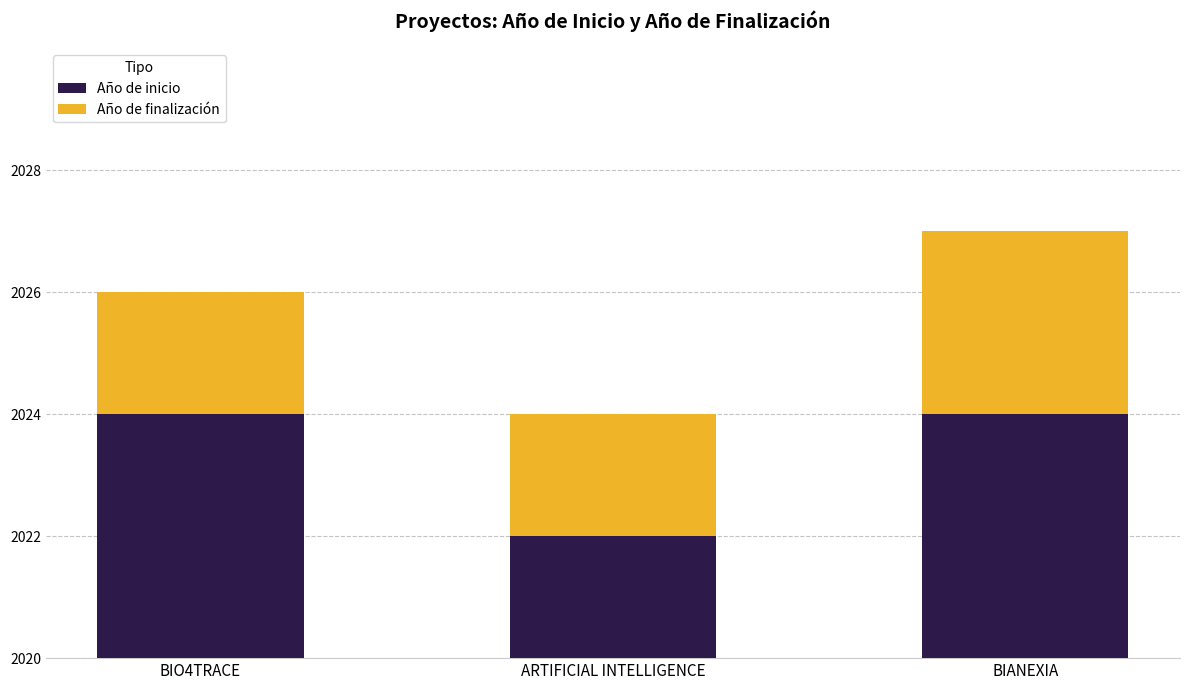

The Año de finalización series shows 2 at ARTIFICIAL INTELLIGENCE. True or false?

True